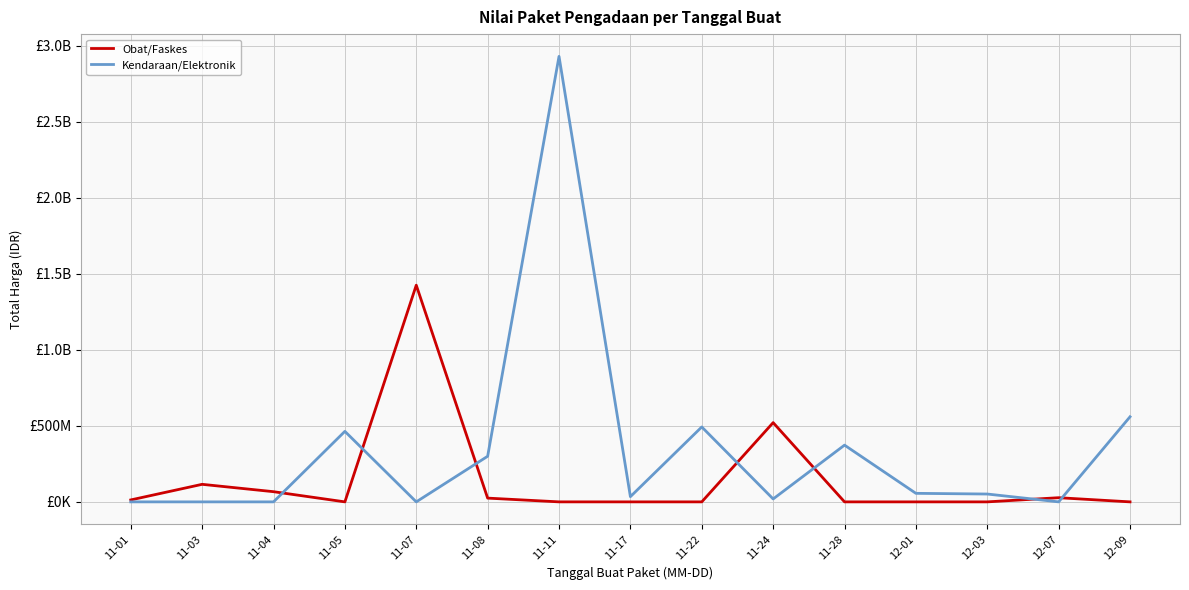

What is the difference between the maximum and minimum values in the Kendaraan/Elektronik series?

2931562000